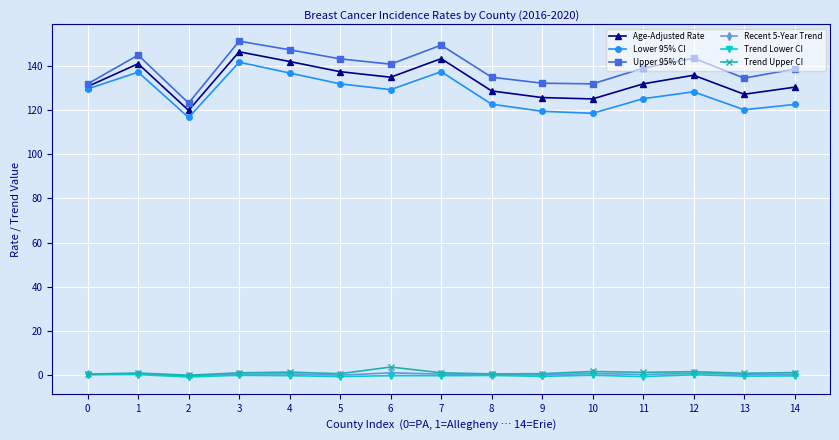

True or false: Trend Upper CI and Age-Adjusted Rate cross at least once.

False